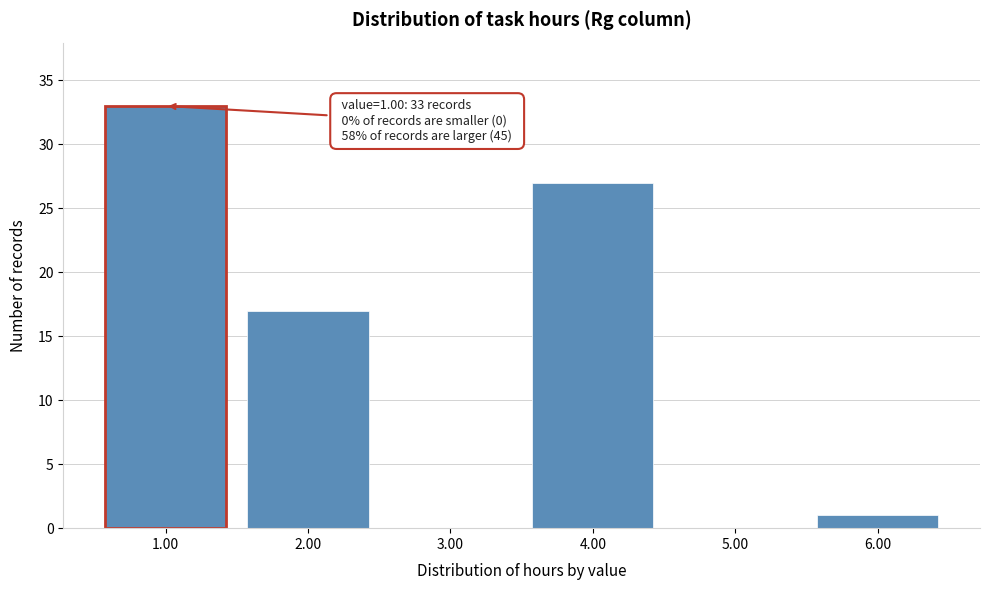

Reading right to left, list all the values displayed in this chart.

6.00=1	5.00=0	4.00=27	3.00=0	2.00=17	1.00=33